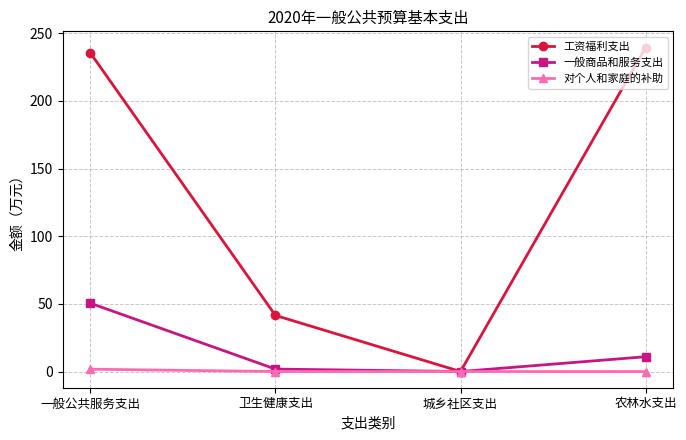

How many positive values does the 工资福利支出 series have?

3